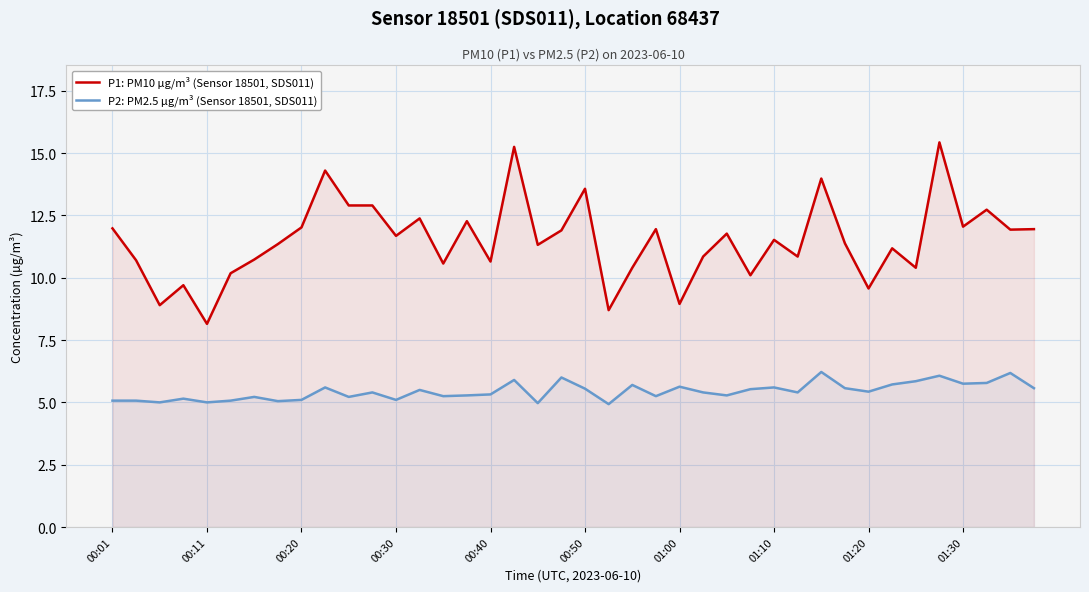

At how many categories does at least one series exceed 6?

40